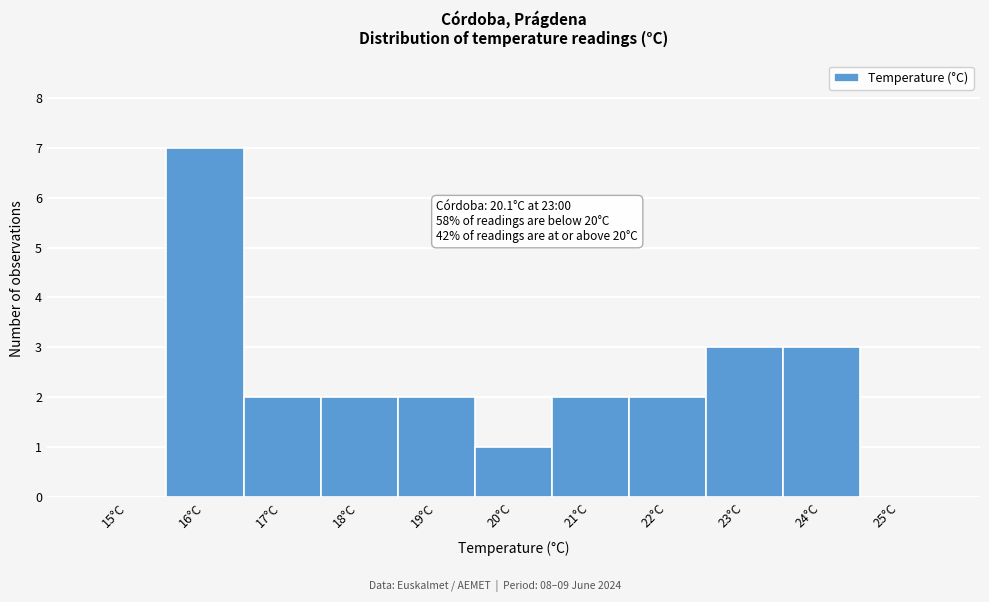

Reading right to left, extract all data points from this chart.

25°C=0	24°C=3	23°C=3	22°C=2	21°C=2	20°C=1	19°C=2	18°C=2	17°C=2	16°C=7	15°C=0